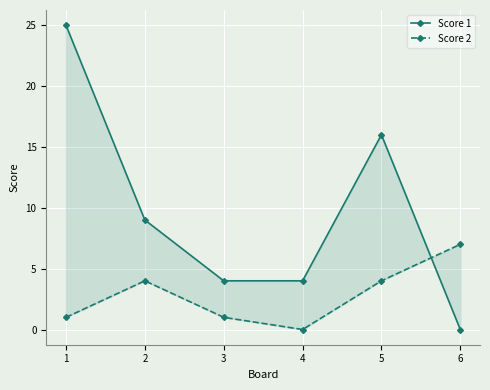

Which series has the widest spread of values?

Score 1